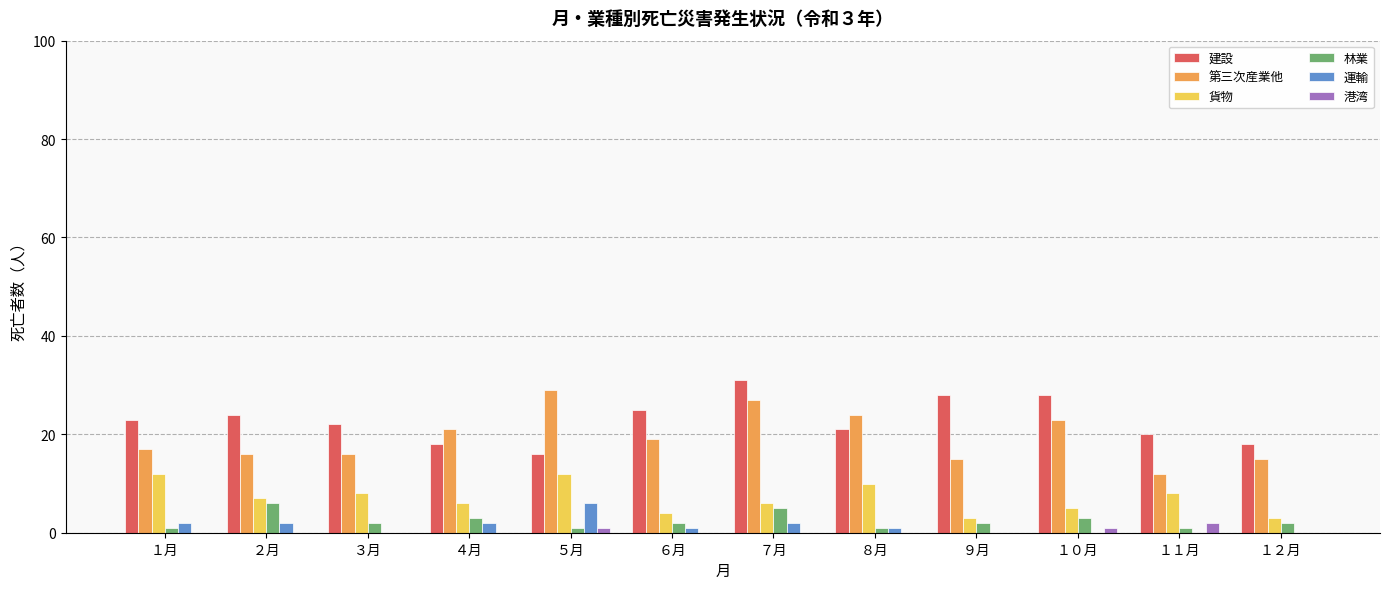

Is the value of 建設 at ８月 greater than the value of 第三次産業他 at ７月?

No